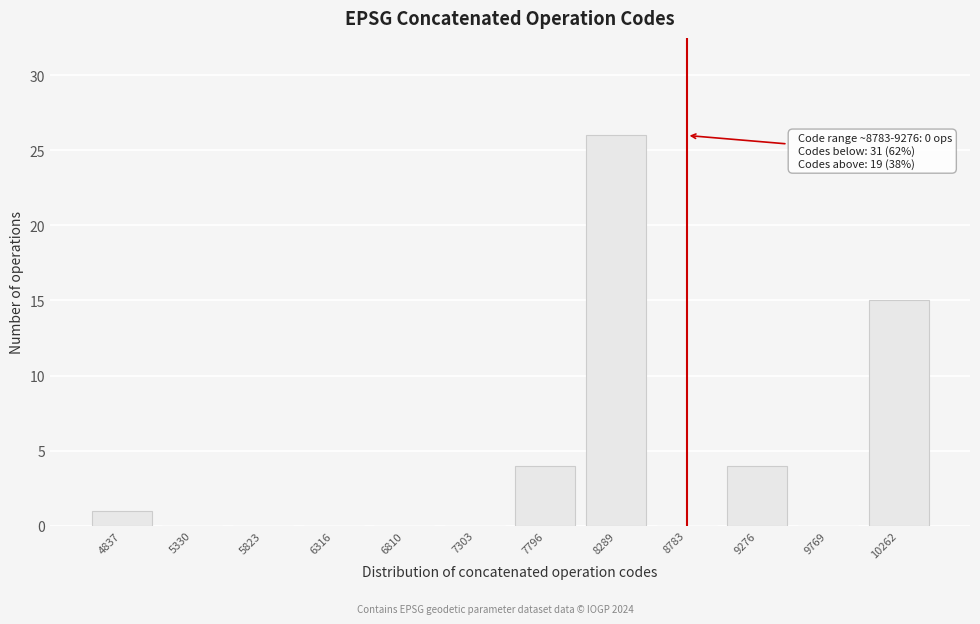

Reading left to right, what are all the values shown in this chart?

4837=1	5330=0	5823=0	6316=0	6810=0	7303=0	7796=4	8289=26	8783=0	9276=4	9769=0	10262=15